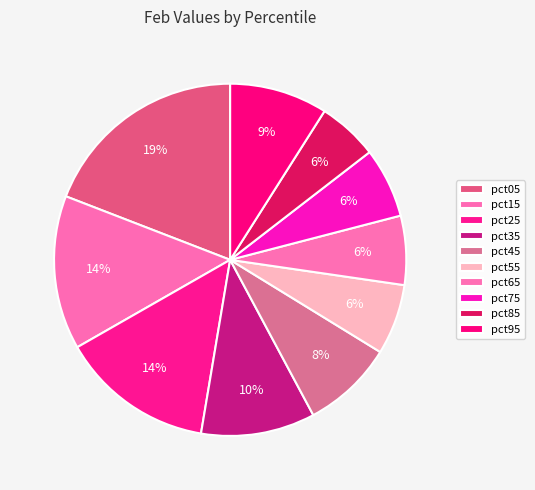

How many segments does this pie chart have?

10